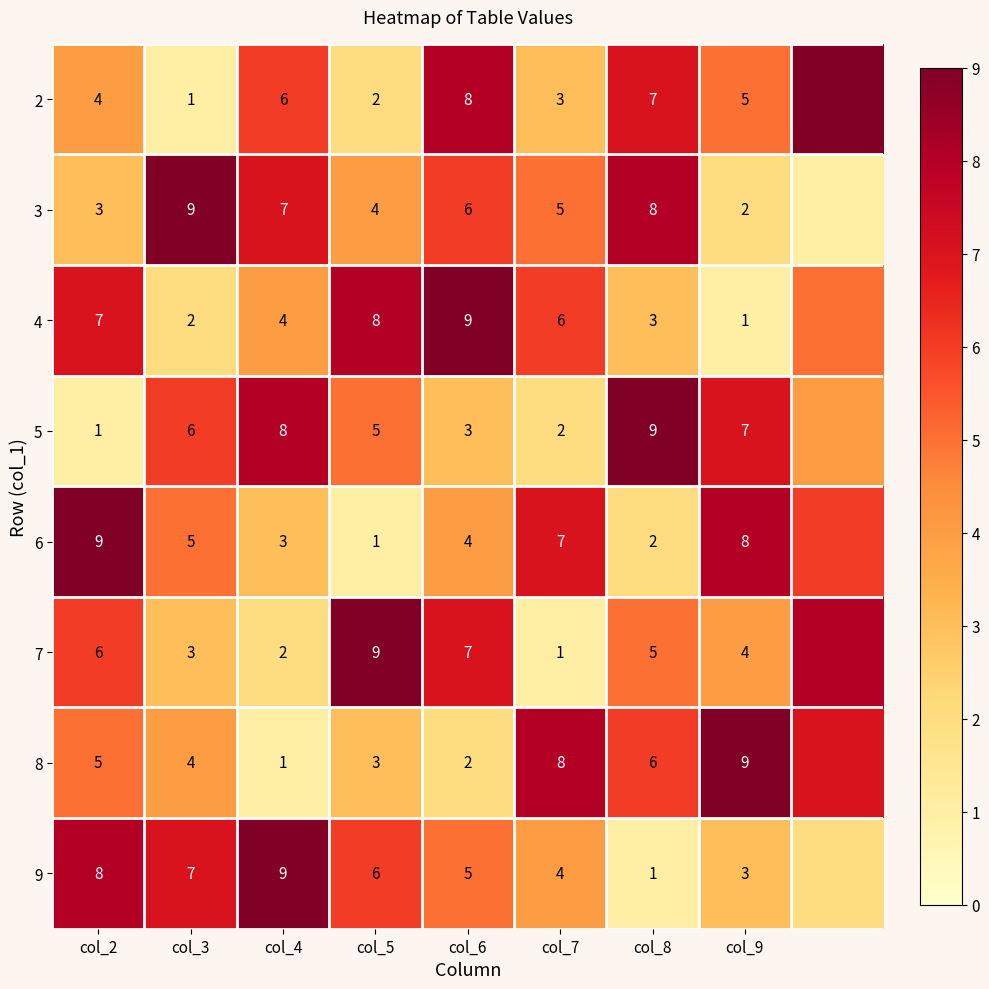

What is the difference between the 8 values at col_2 and col_7?

3